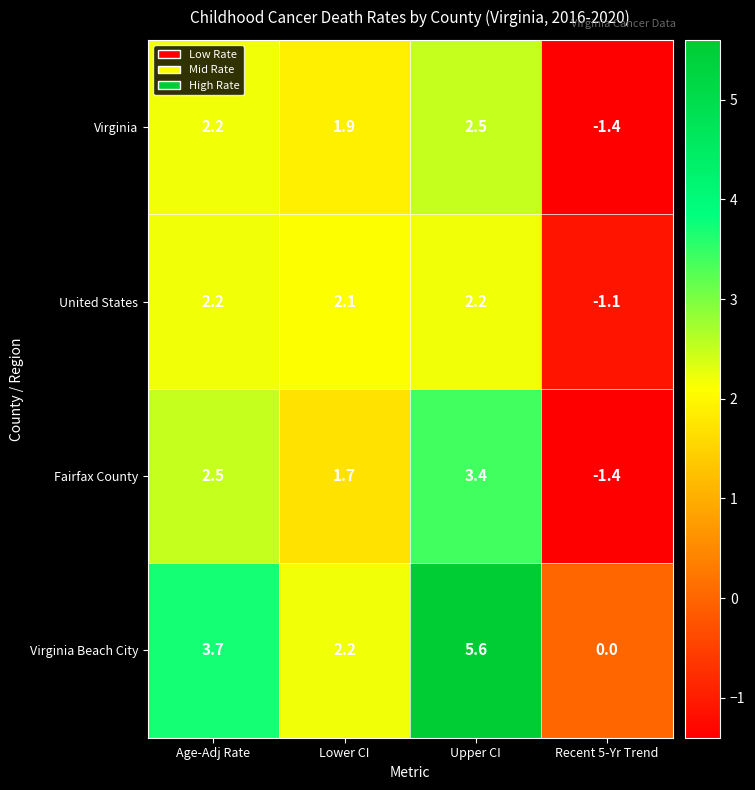

What is the smallest value displayed?

-1.4